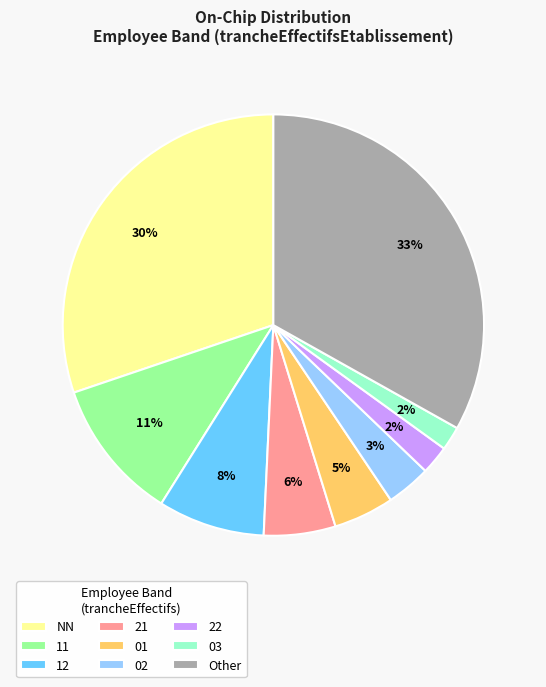

To the nearest percent, what is the combined percentage of 21 and NN?

36%